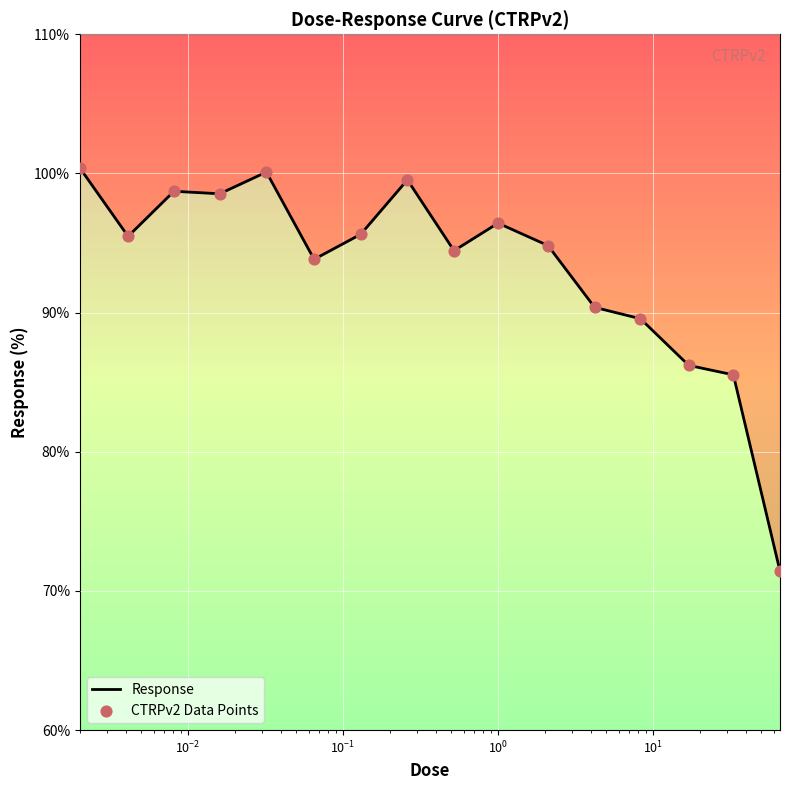

Which series has the largest total across all categories?

Response